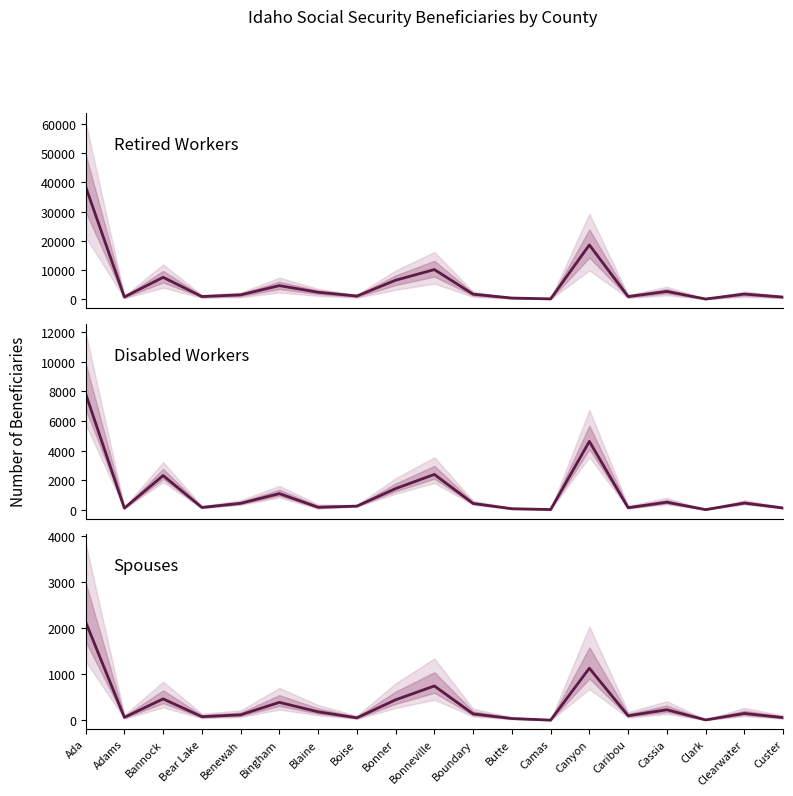

What is the approximate value of Spouses at Boundary, to the nearest 10?

140